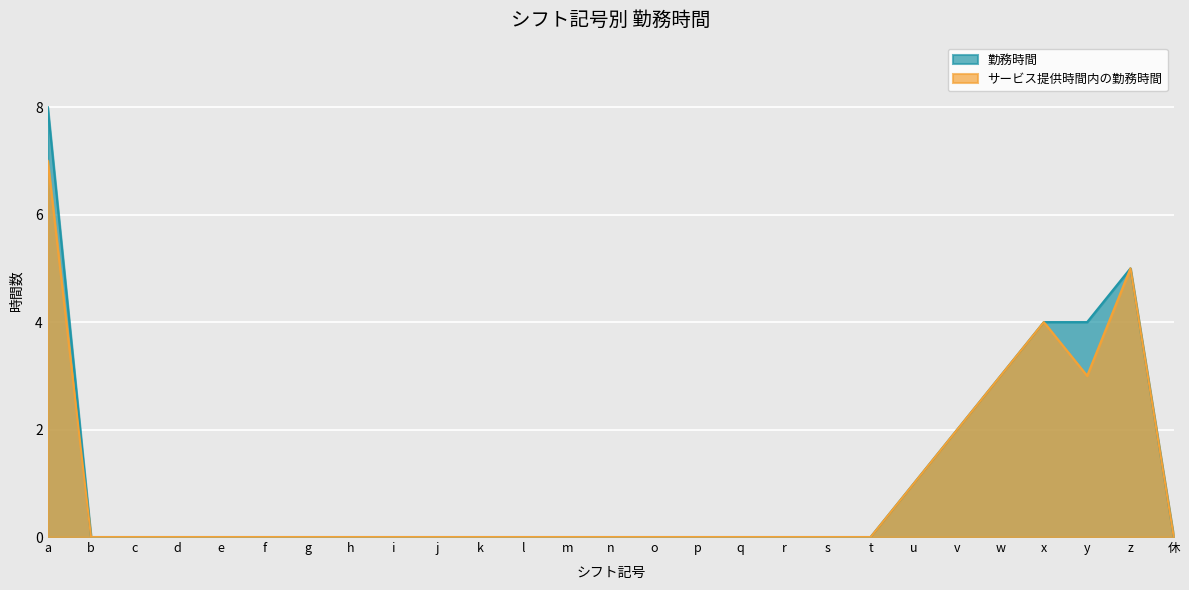

At how many categories does at least one series exceed 2?

5